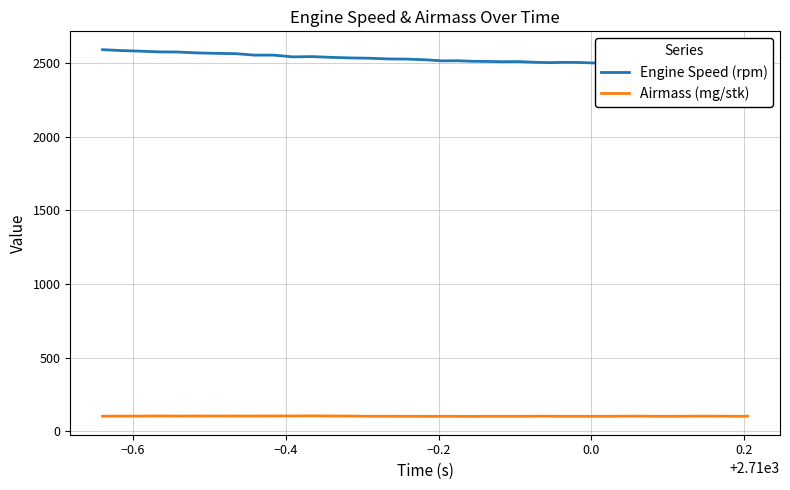

Reading left to right, extract all data points from this chart.

Engine Speed (rpm): 2591.0	2585.0	2581.0	2576.0	2575.0	2569.0	2566.0	2564.0	2554.0	2554.0	2542.0	2544.0	2539.0	2535.0	2533.0	2528.0	2527.0	2522.0	2515.0	2516.0	2512.0	2511.0	2509.0	2510.0	2506.0	2503.0	2505.0	2504.0	2500.0	2498.0	2496.0	2499.0	2499.0	2497.0	2493.0	2490.0	2492.0	2493.0	2494.0
Airmass (mg/stk): 101.4	102.3	102.3	103.2	102.4	102.8	102.4	102.9	102.5	103.3	103.2	103.9	102.9	102.5	101.0	101.1	100.6	100.5	100.7	100.5	100.3	100.7	100.6	100.7	101.3	101.4	100.5	100.7	100.8	100.9	101.7	101.8	101.0	100.8	101.4	101.9	101.6	101.1	101.4